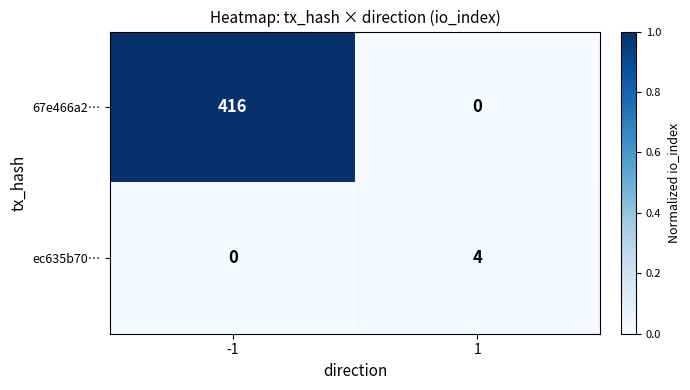

What is the maximum value shown in the chart?

416